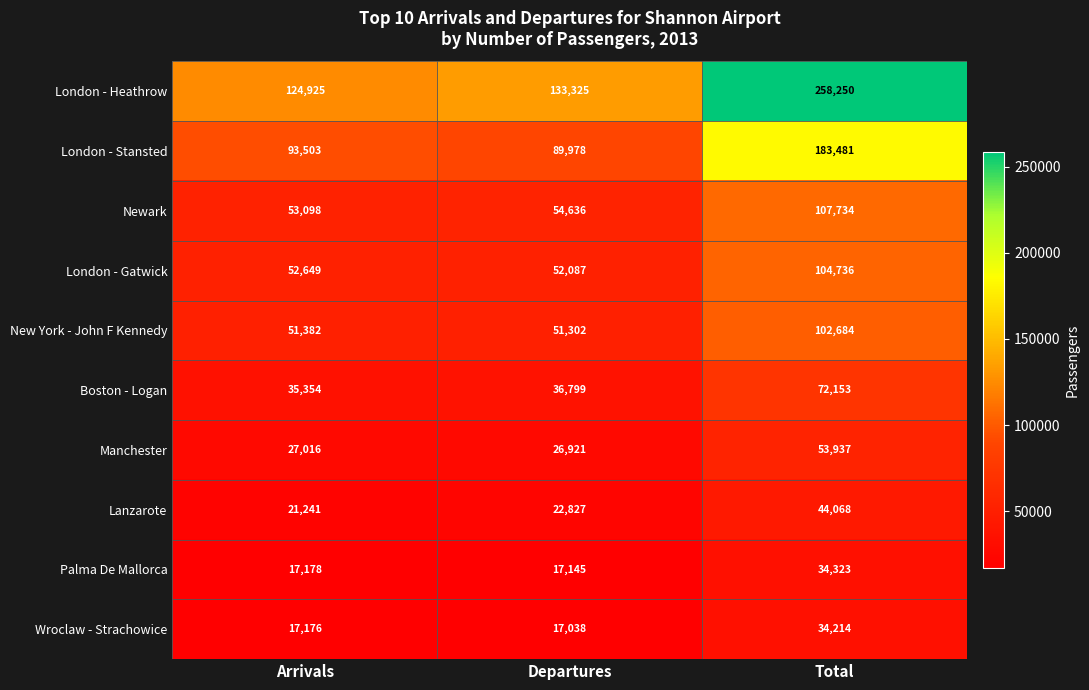

Is it true that London - Heathrow equals 124925 at Arrivals?

True